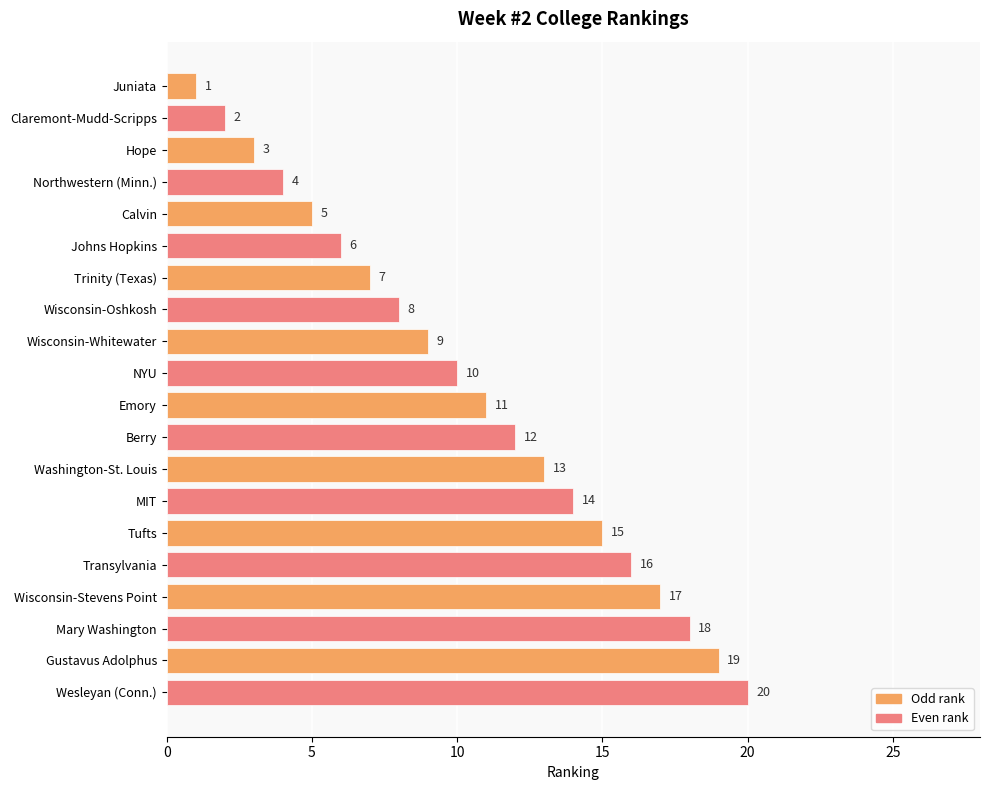

What is the ratio of the value at Trinity (Texas) to the value at Transylvania?

0.4